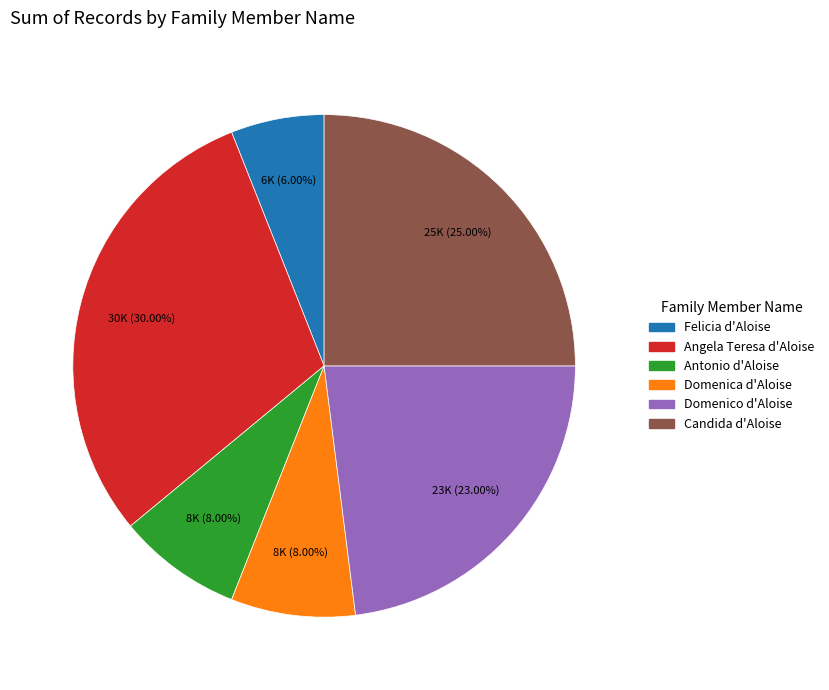

To the nearest percent, what is the difference between the largest and smallest slice percentages?

24%